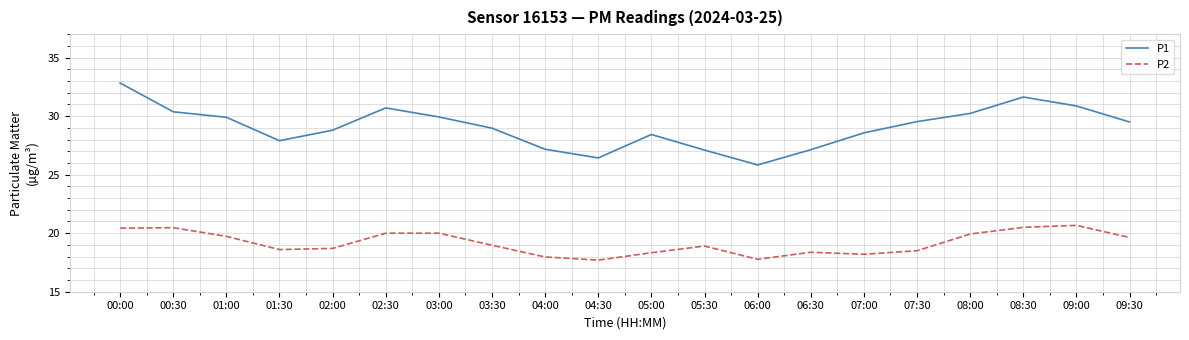

Which series has the widest spread of values?

P1